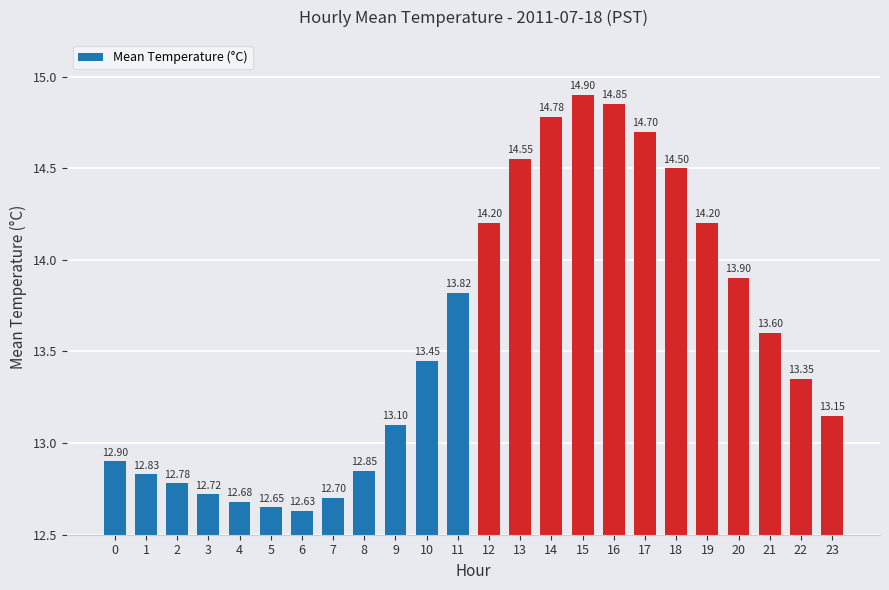

Between 2 and 17, which is larger?

17